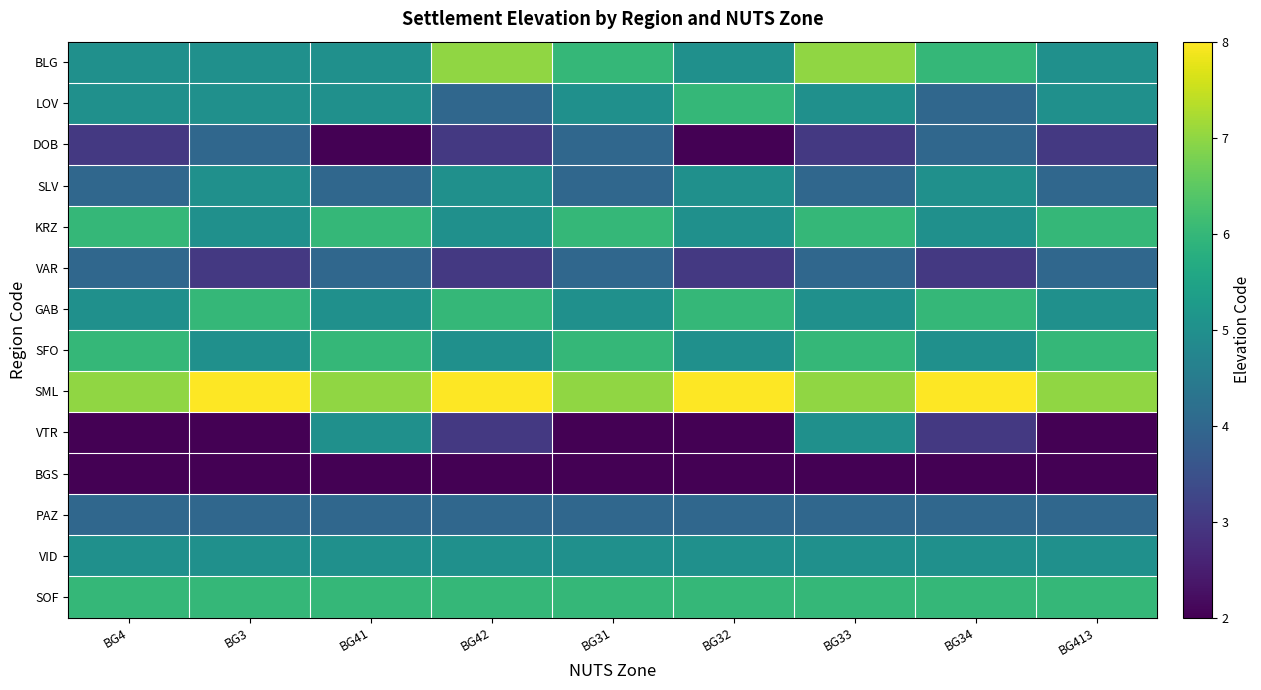

At how many categories does at least one series exceed 2?

9